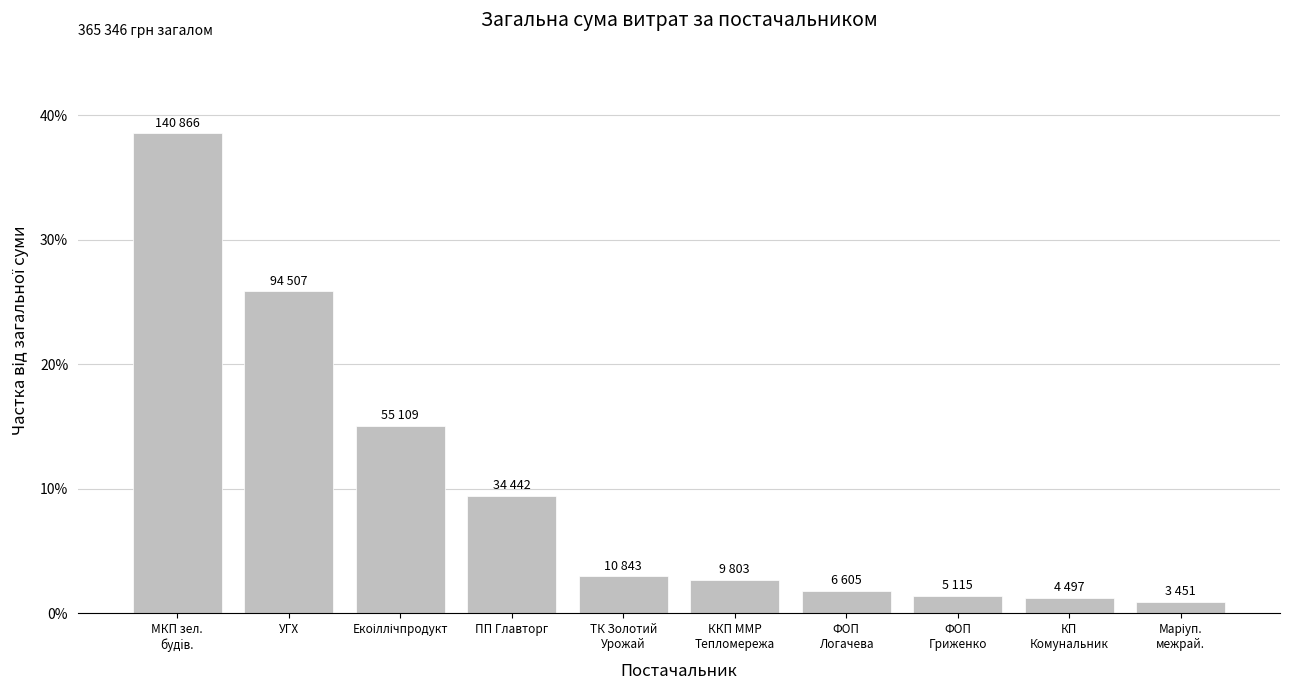

What is the label of the 10th bar from the left?

Маріуп.
межрай.